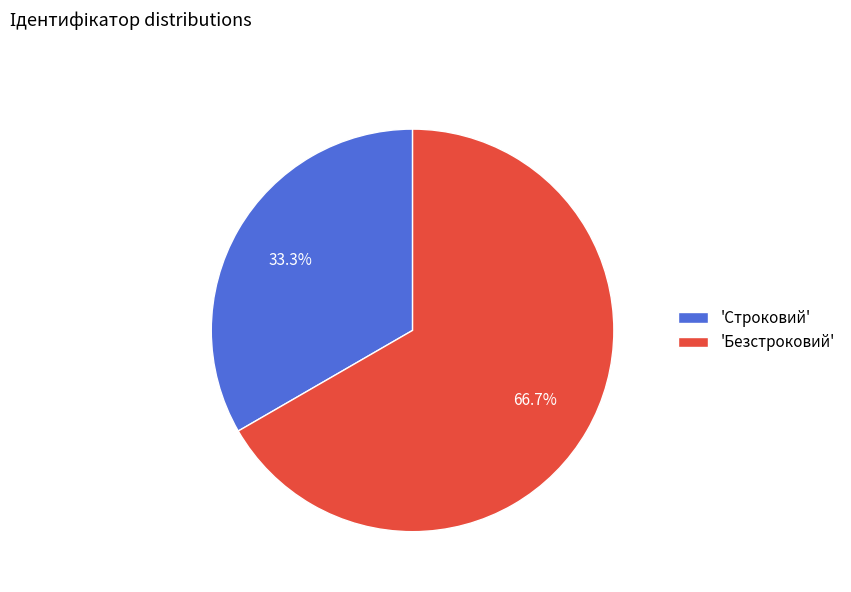

Is there any slice that represents more than half of the pie?

Yes